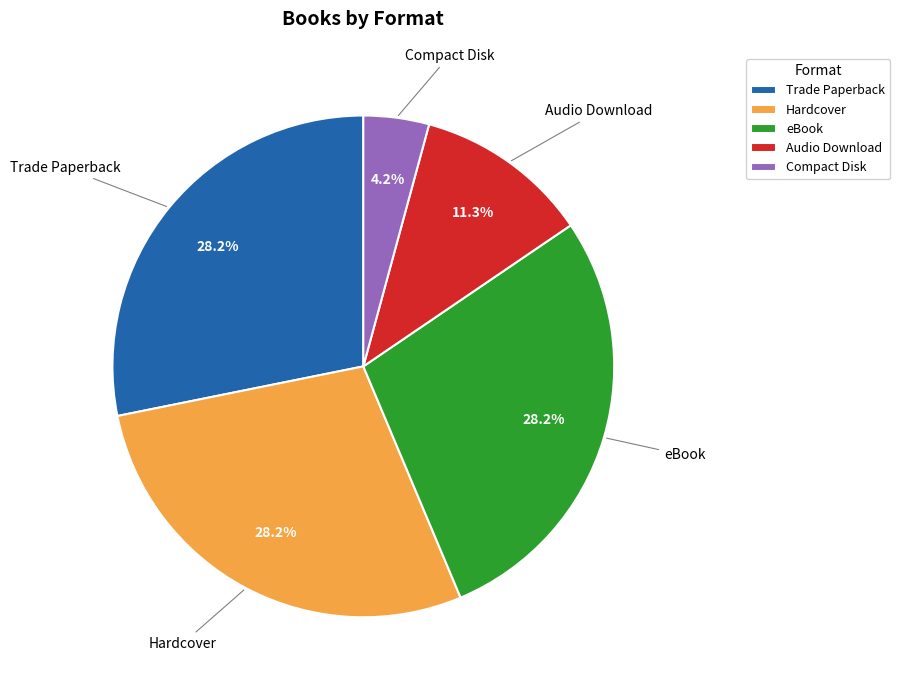

Is it true that Audio Download is 6% of the pie?

False